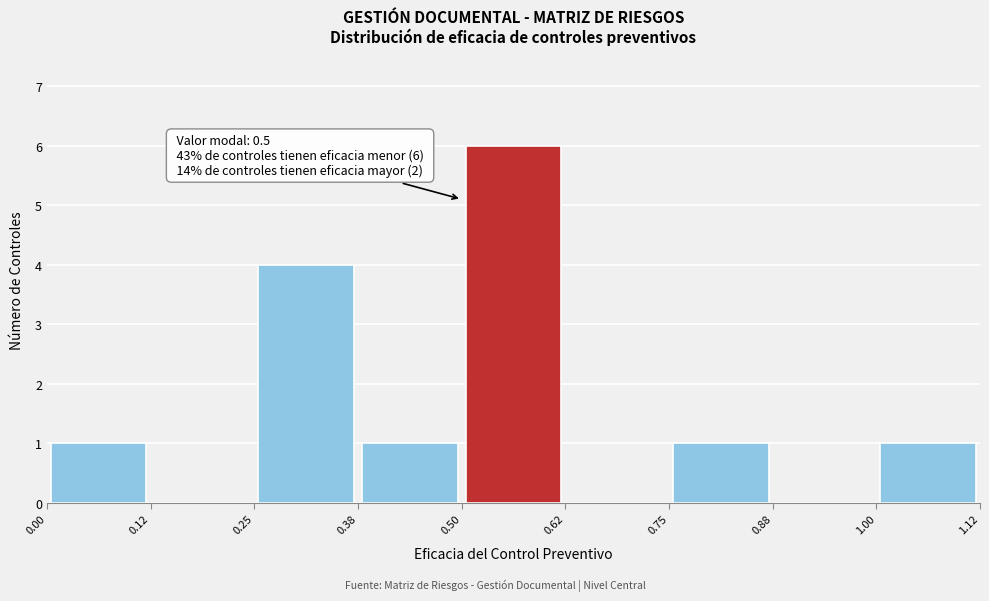

Over which range of the x-axis is the bar tallest?

0.50 to 0.62